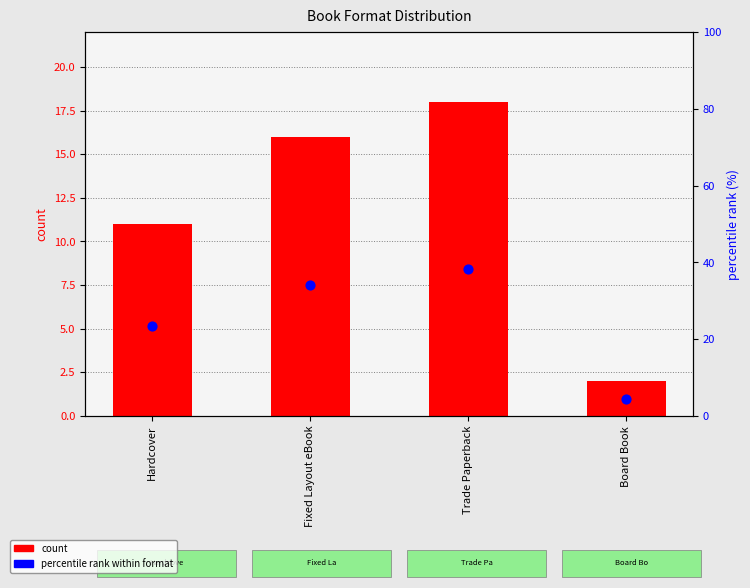

Which series has the largest total across all categories?

percentile rank within format